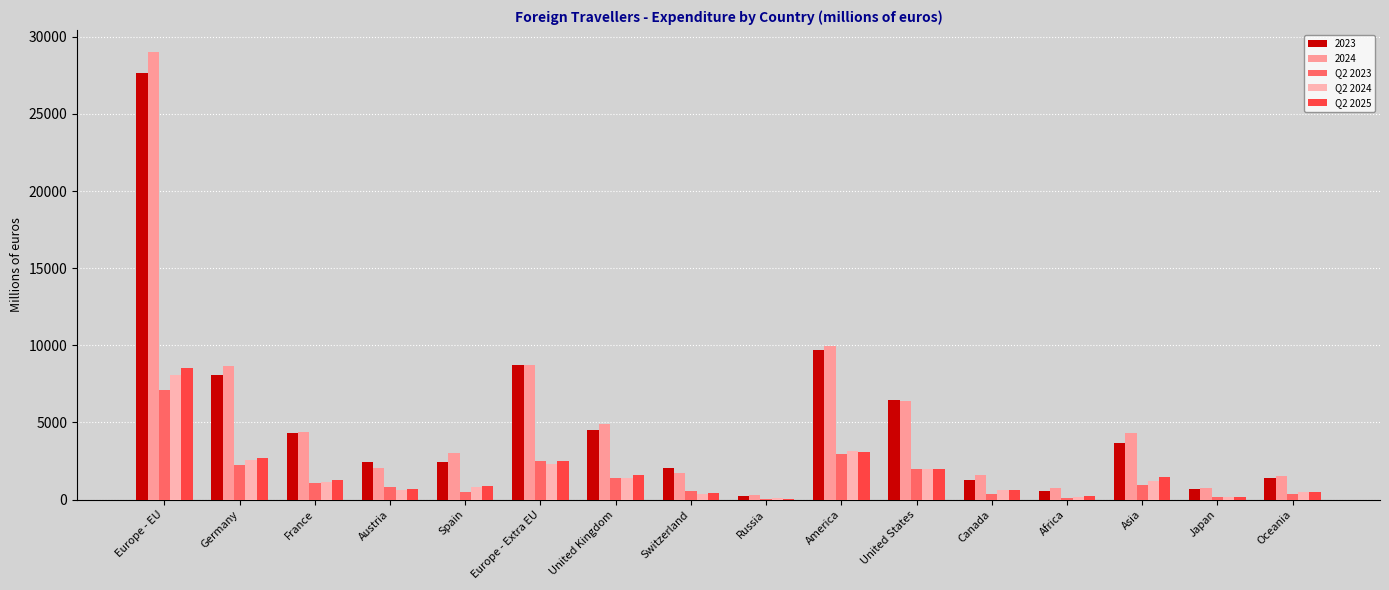

Where does the Q2 2023 series first go above 927?

Europe - EU